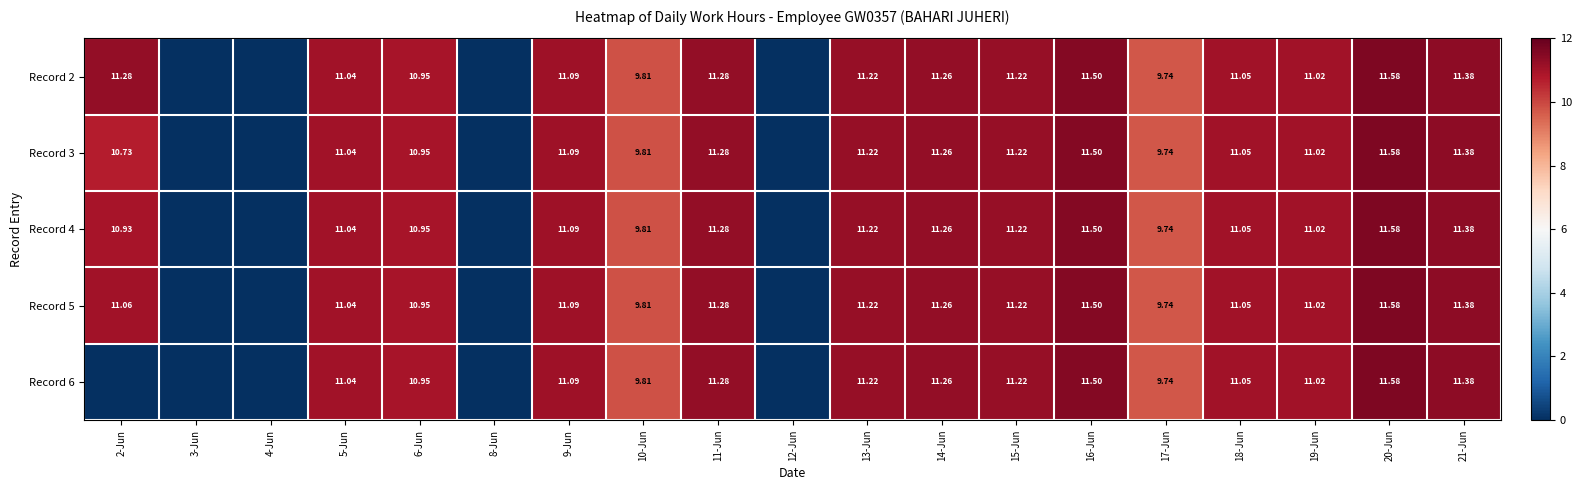

List the series in order of their peak value, lowest first.

Record 2, Record 3, Record 4, Record 5, Record 6